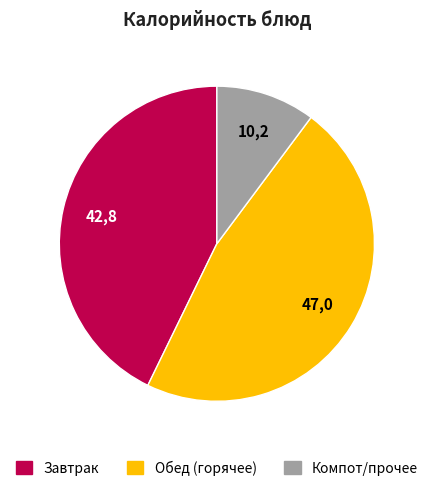

Is there any slice that represents more than half of the pie?

No